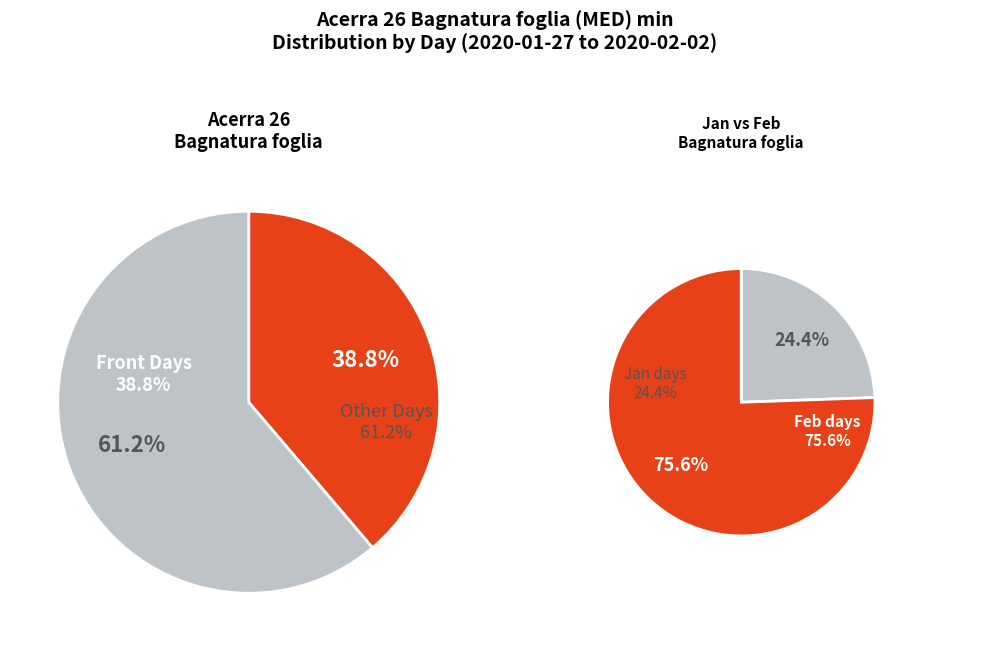

To the nearest percent, what is the combined percentage of 2020-01-29 and 2020-02-01?

35%